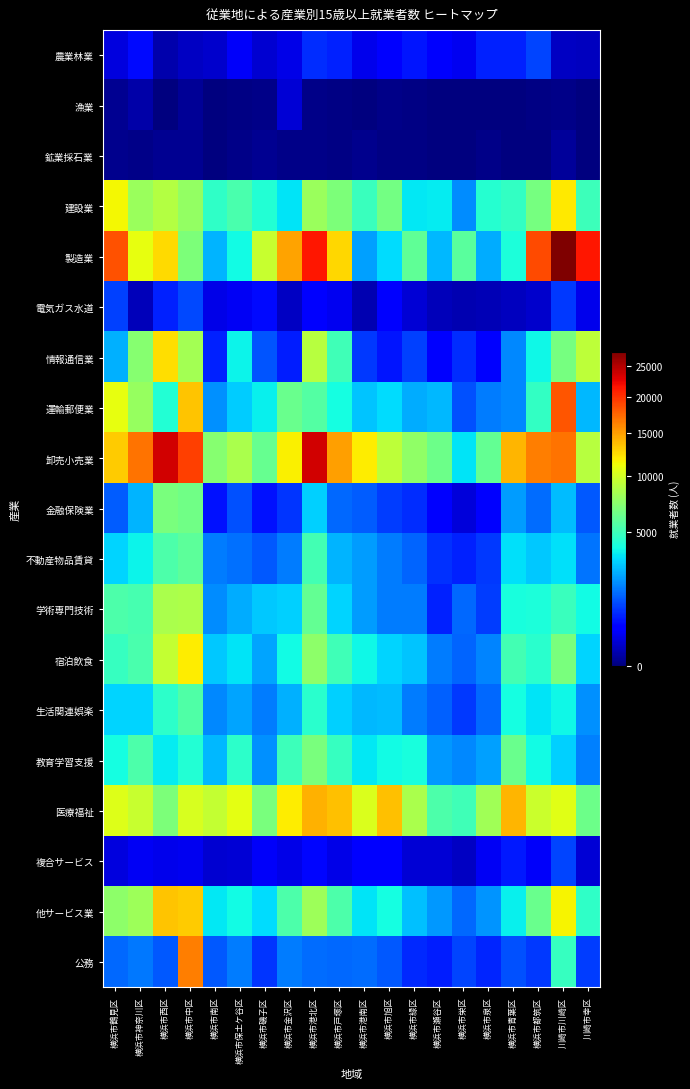

Which has a higher value, 横浜市神奈川区 or 横浜市旭区?

横浜市神奈川区